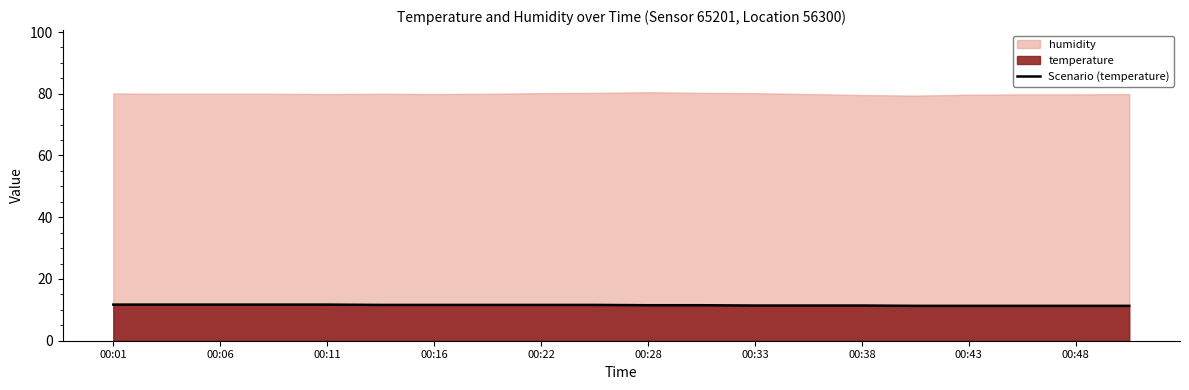

True or false: the data has more than 1 interior local peaks.

False